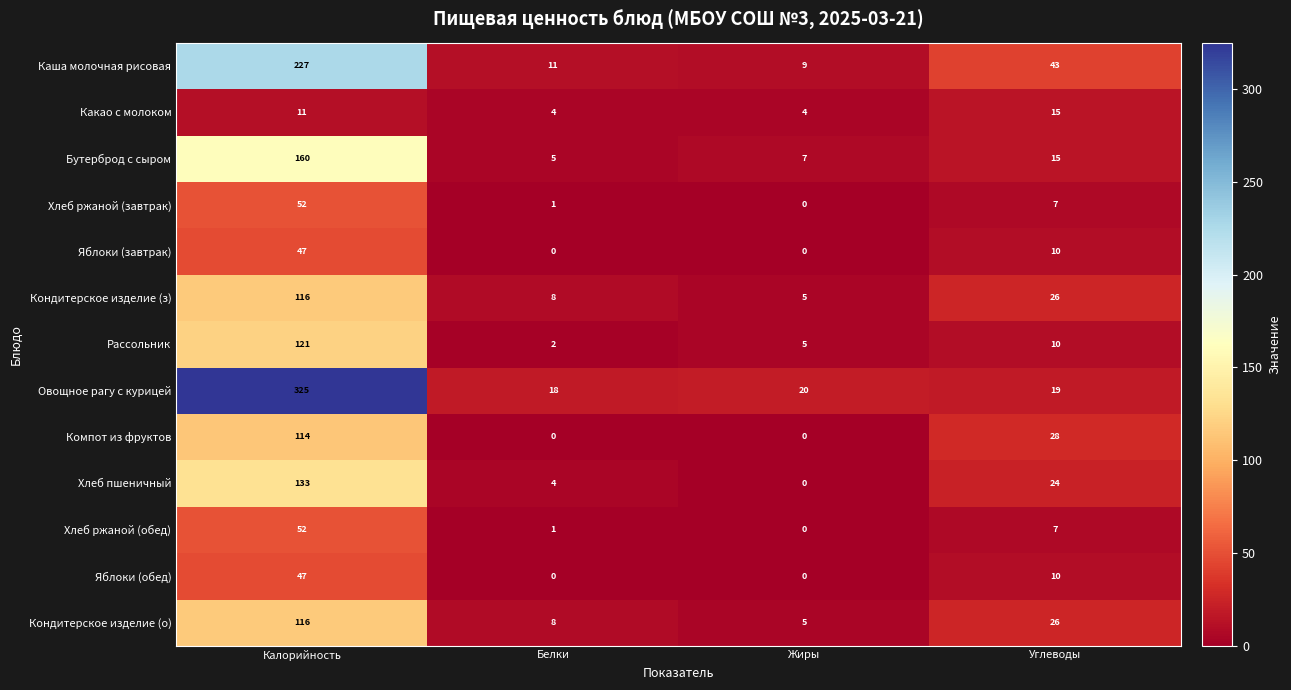

At which category is the sum across all series the highest?

Калорийность